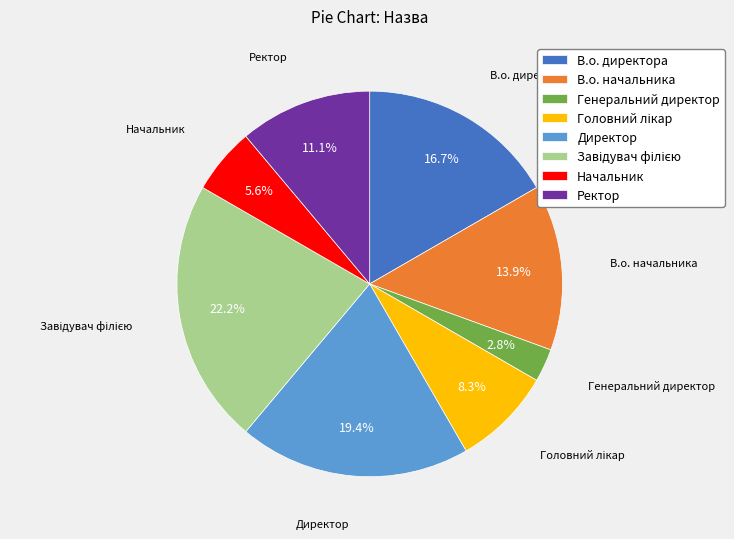

To the nearest percent, what is the difference between the largest and smallest slice percentages?

19%